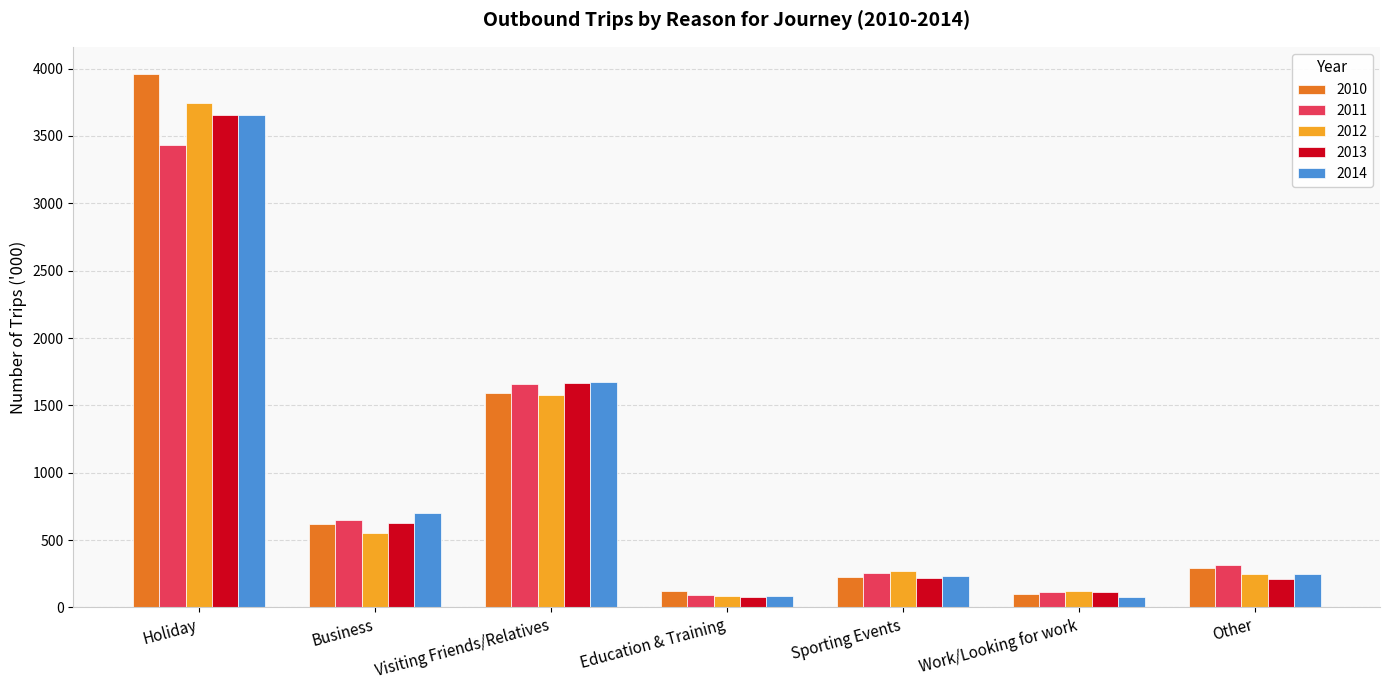

What is the difference between the maximum and second lowest values in the 2011 series?

3319.3